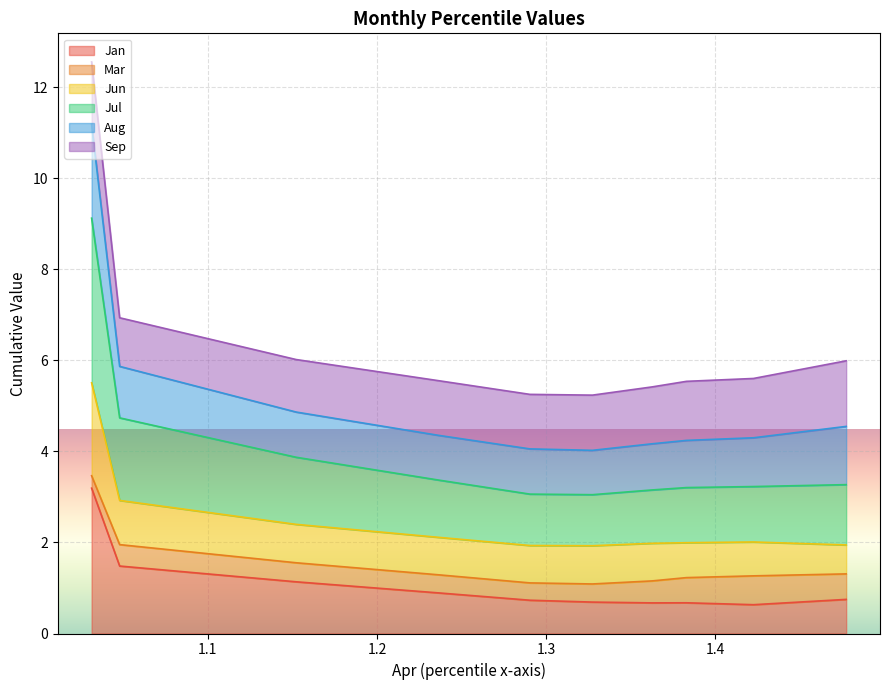

What is the maximum value for Jan?

3.2